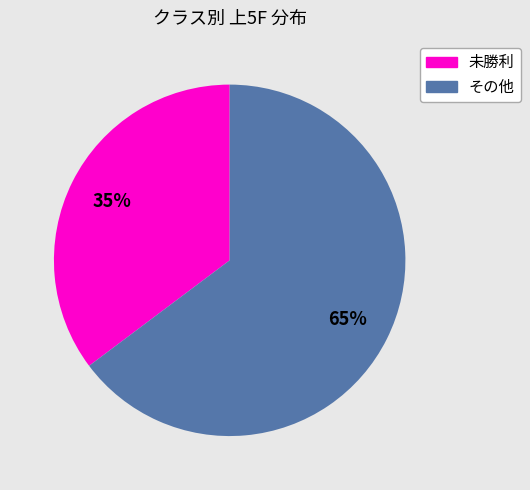

Does any single category account for the majority?

Yes